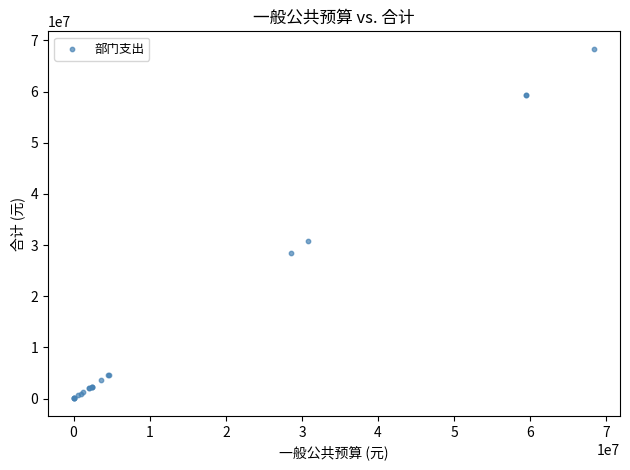

What Y value in the scatter plot is closest to 34201006?

30843201.3